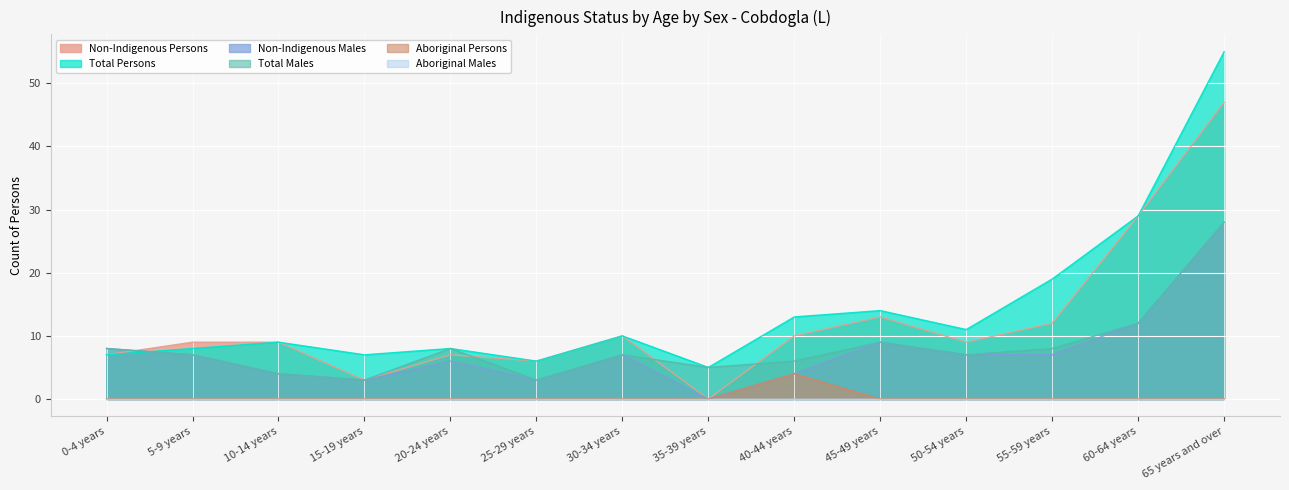

Which series has the largest range (max minus min)?

Total Persons